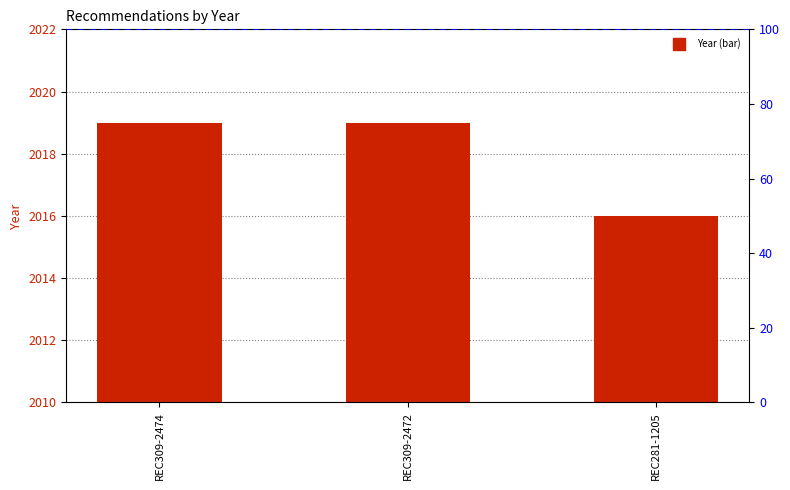

The chart shows a value of 711 at REC309-2472. True or false?

False